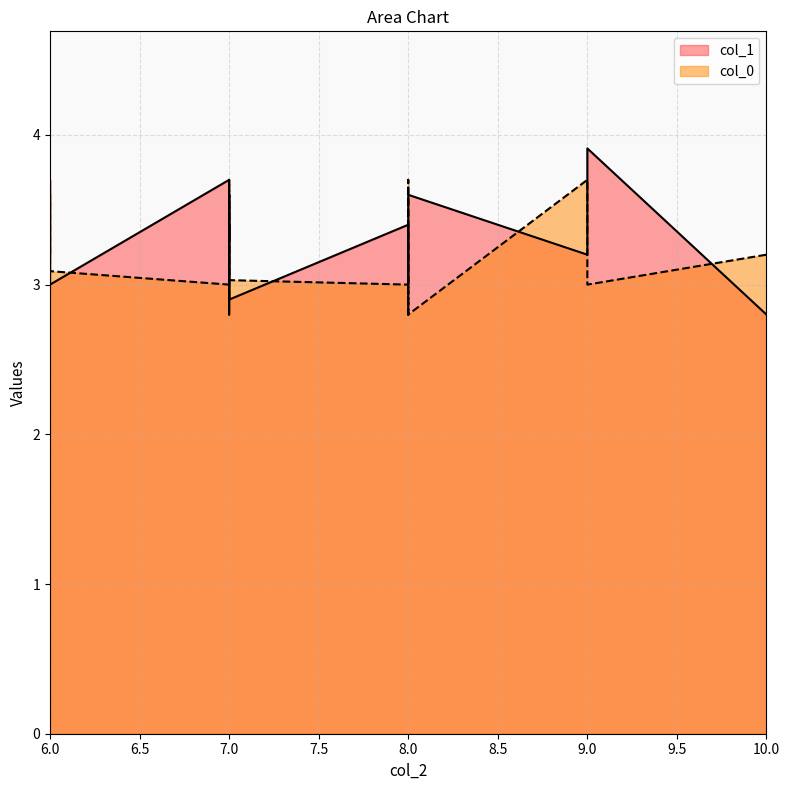

How many lines are shown in the chart?

2